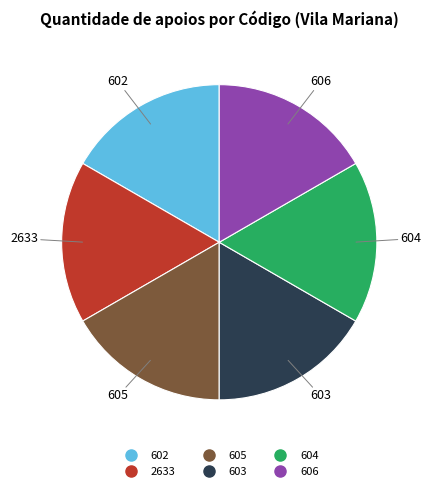

True or false: 606 accounts for 1% of the total.

False